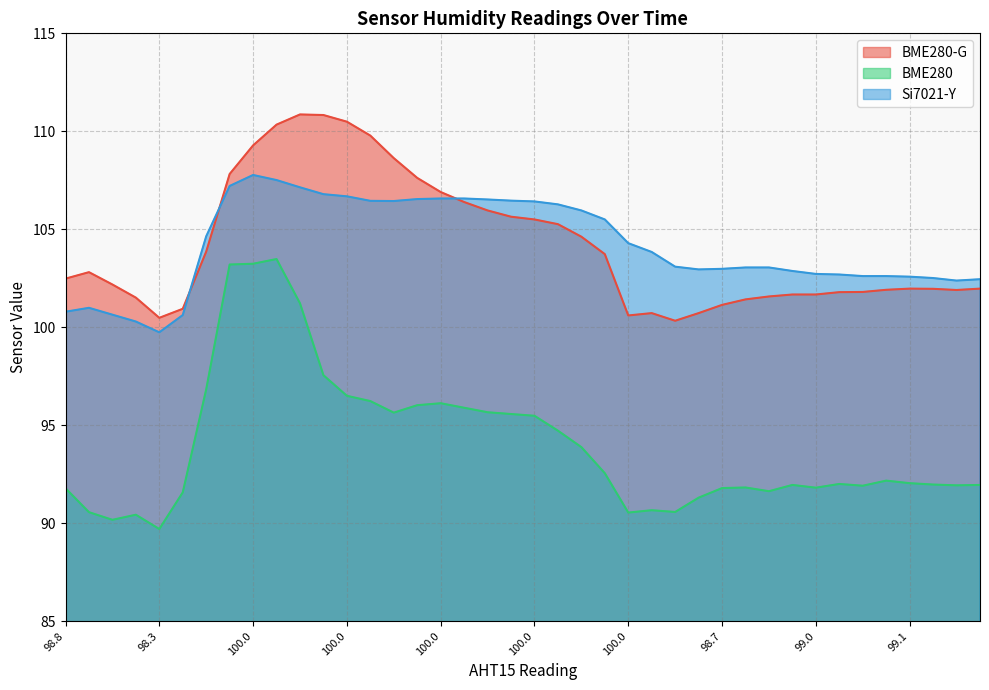

True or false: BME280-G and BME280 intersect in this chart.

False